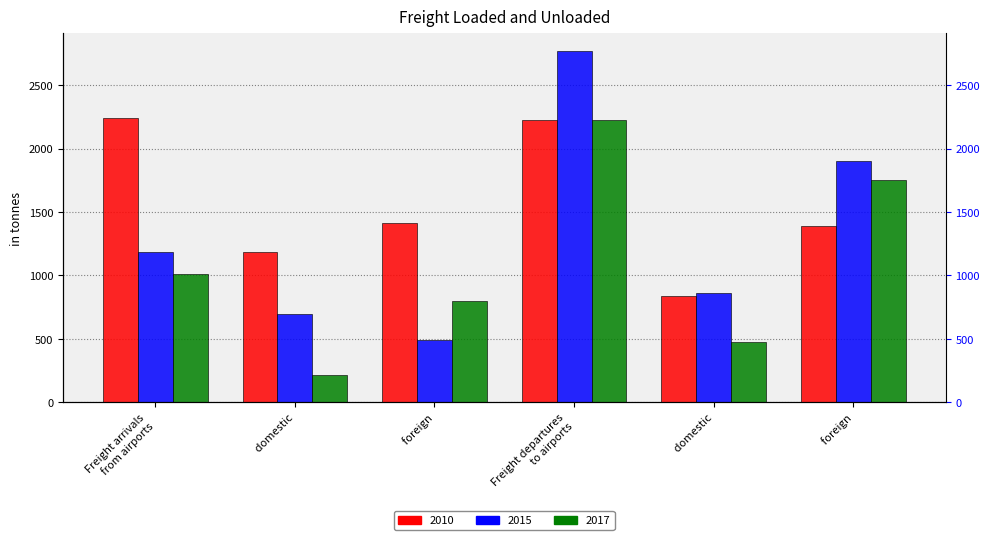

What is the difference between the maximum and minimum values in the 2017 series?

2012